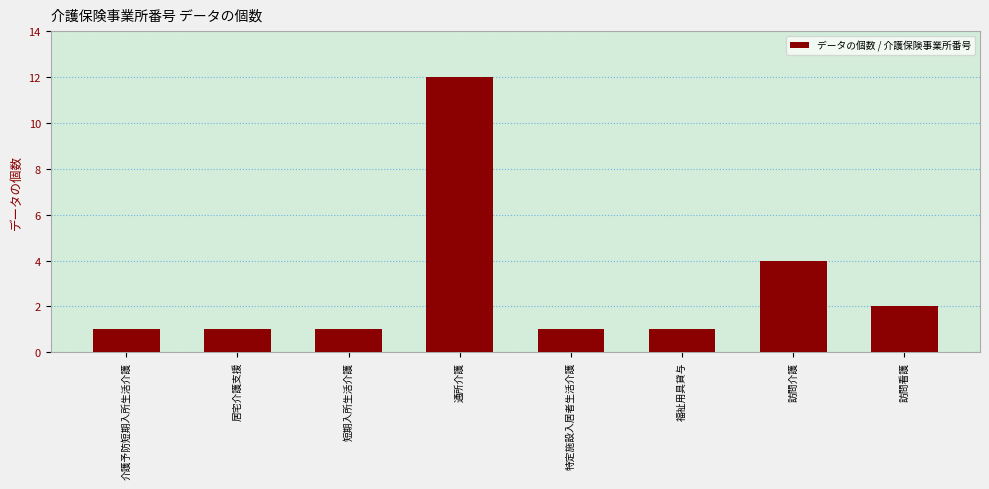

Is it true that the value at 通所介護 is 12?

True